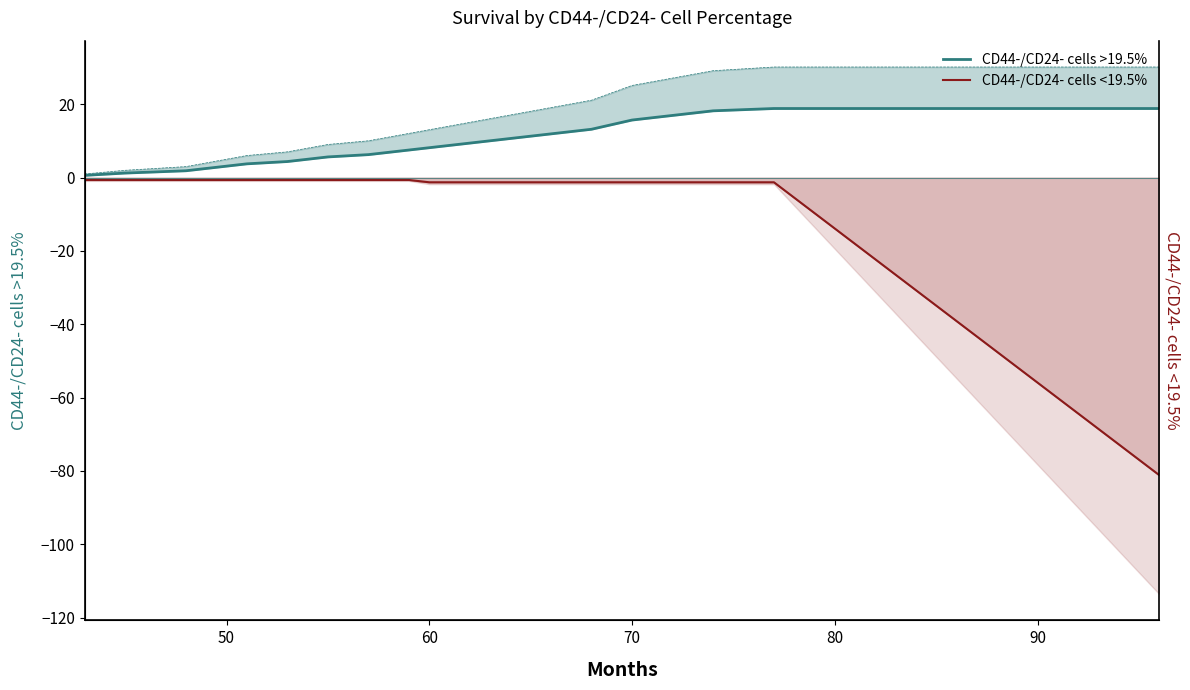

What is the lowest value of the CD44-/CD24- cells >19.5% series?

0.6